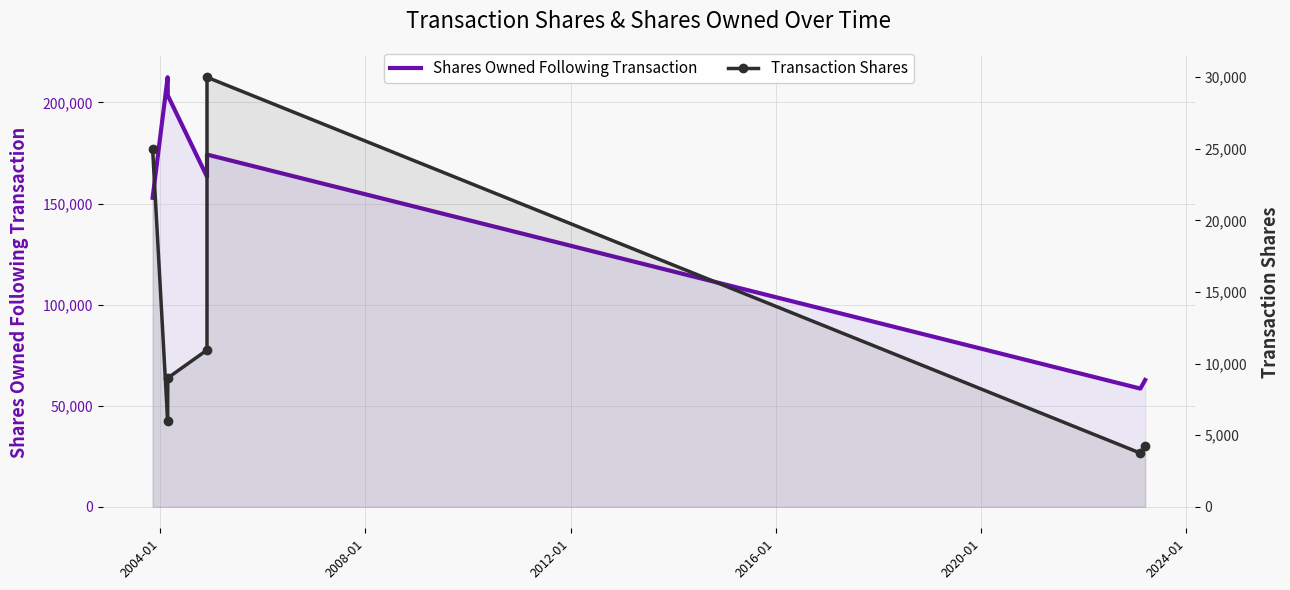

What is the difference between the second highest and minimum values in the Transaction Shares series?

21250